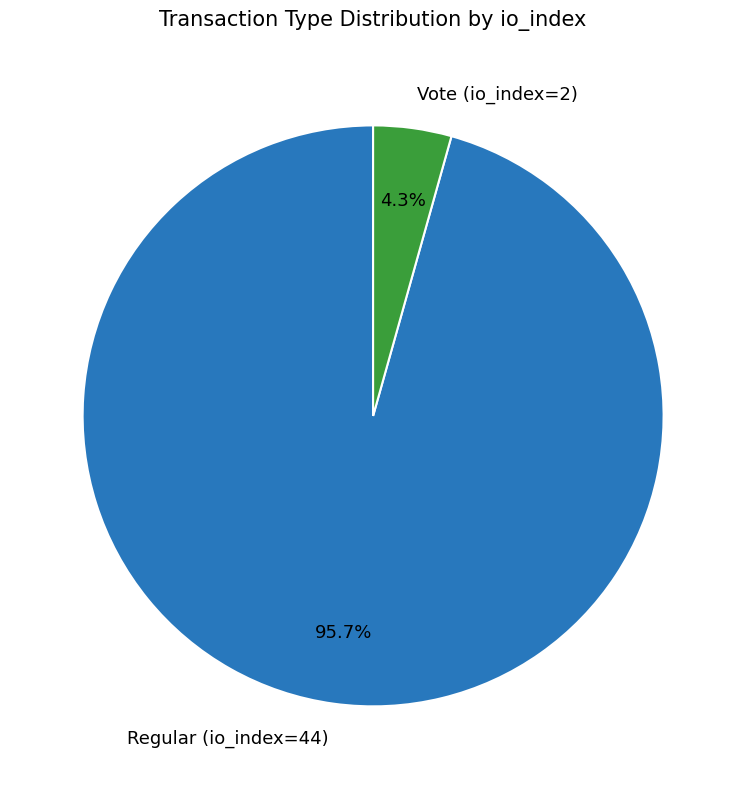

How many slices are in this pie chart?

2